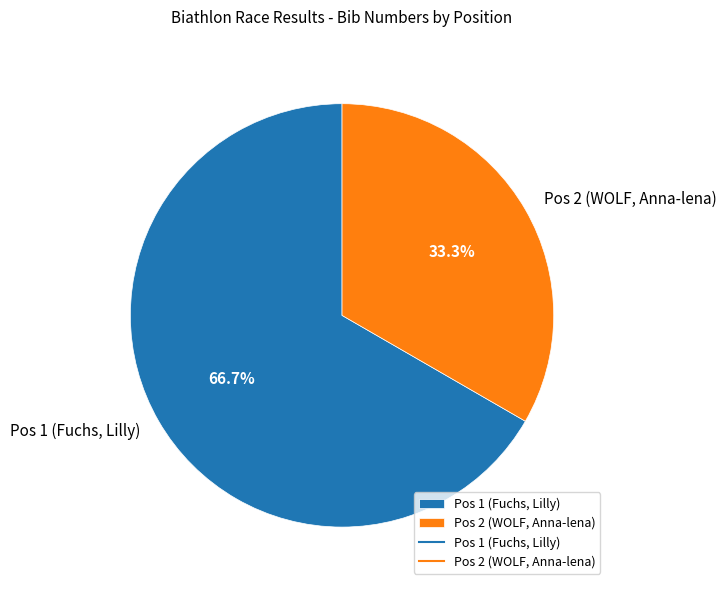

Does any single category account for the majority?

Yes